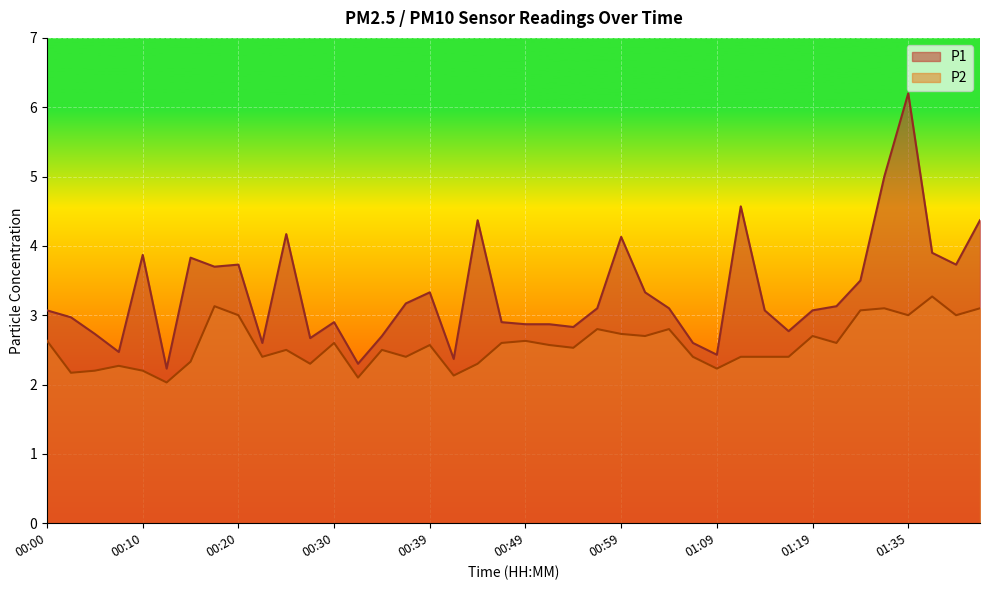

How many series are shown in this chart?

2